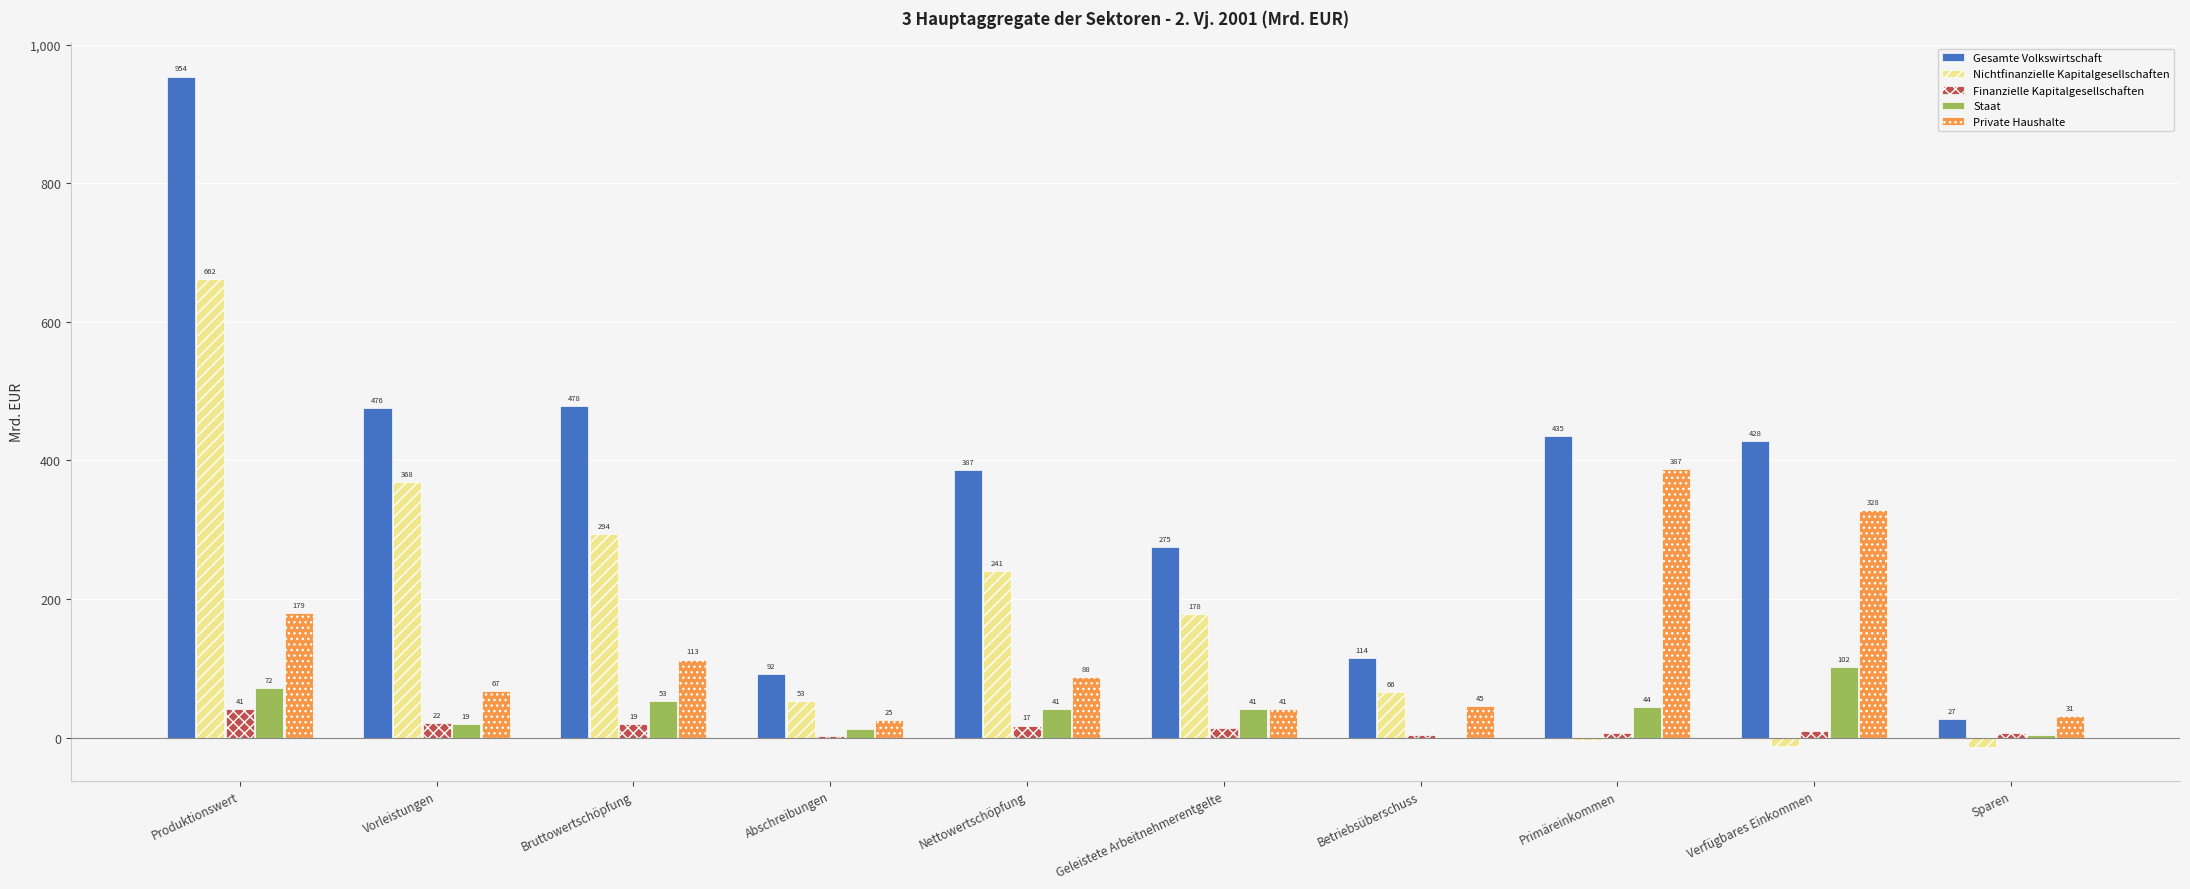

Count the number of data series in this chart.

5